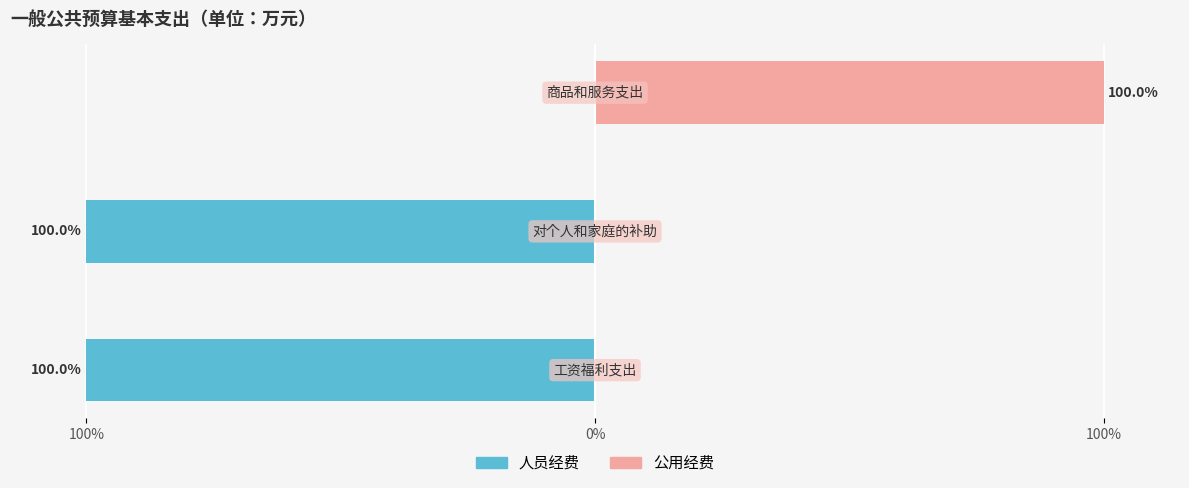

Does the chart contain any negative values?

Yes